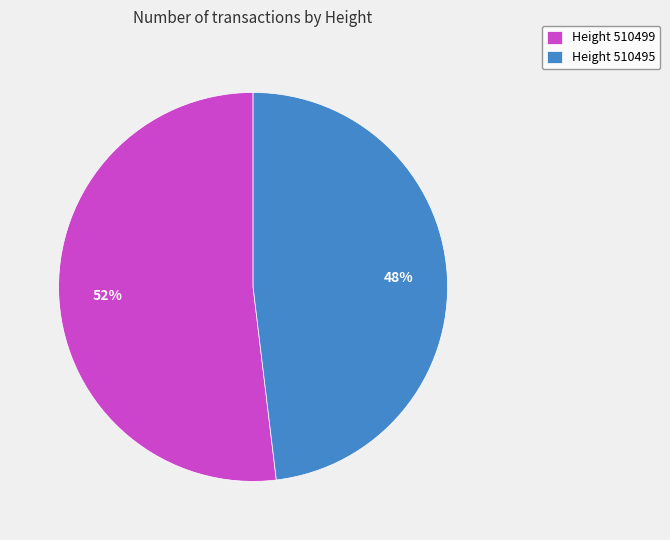

To the nearest percent, what portion does Height 510499 represent?

52%